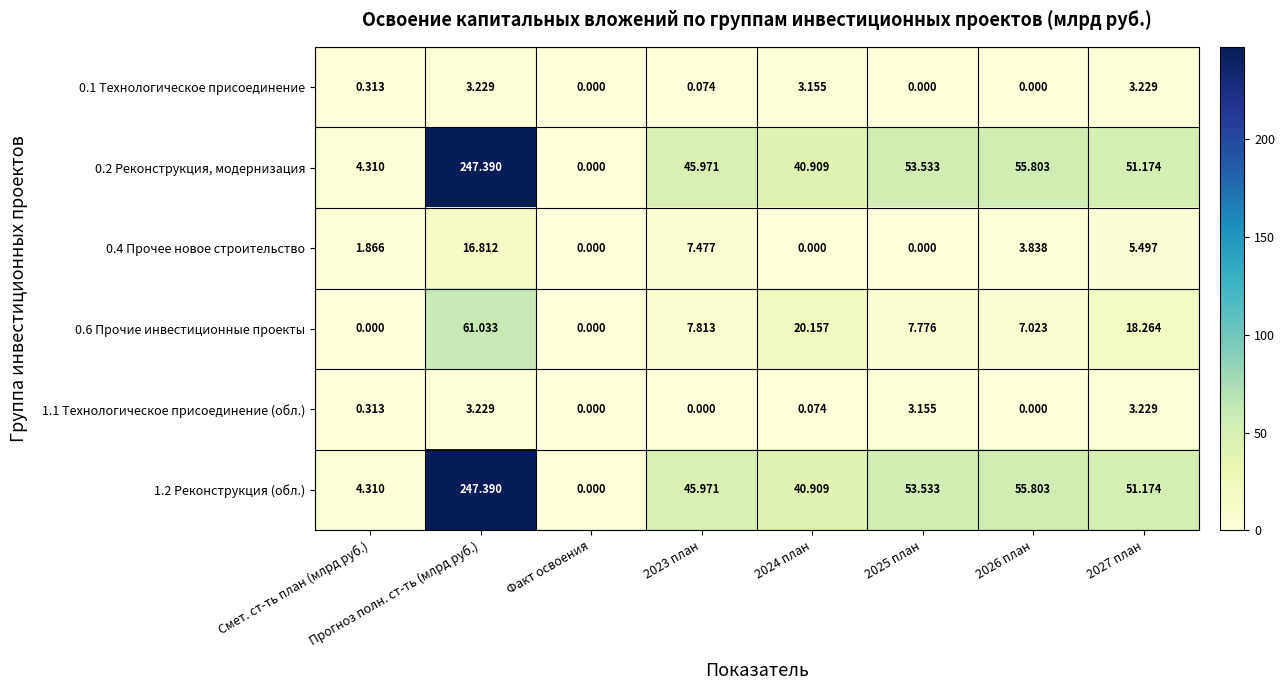

At which category is the sum across all series the highest?

Прогноз полн. ст-ть (млрд руб.)